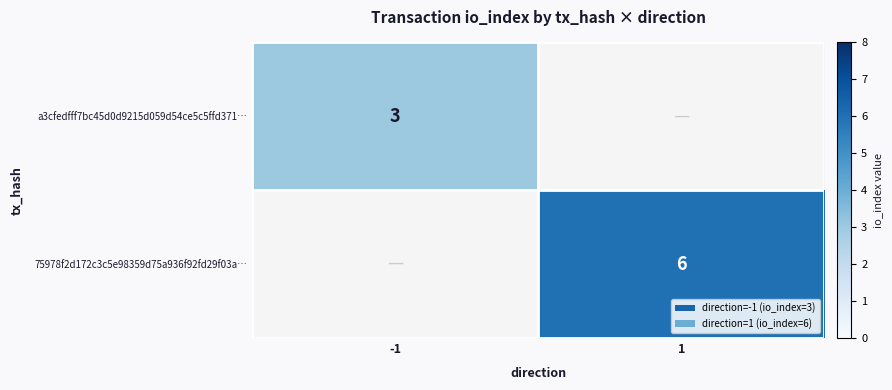

The 75978f2d172c3c5e98359d75a936f92fd29f03a… series shows 9 at 1. True or false?

False